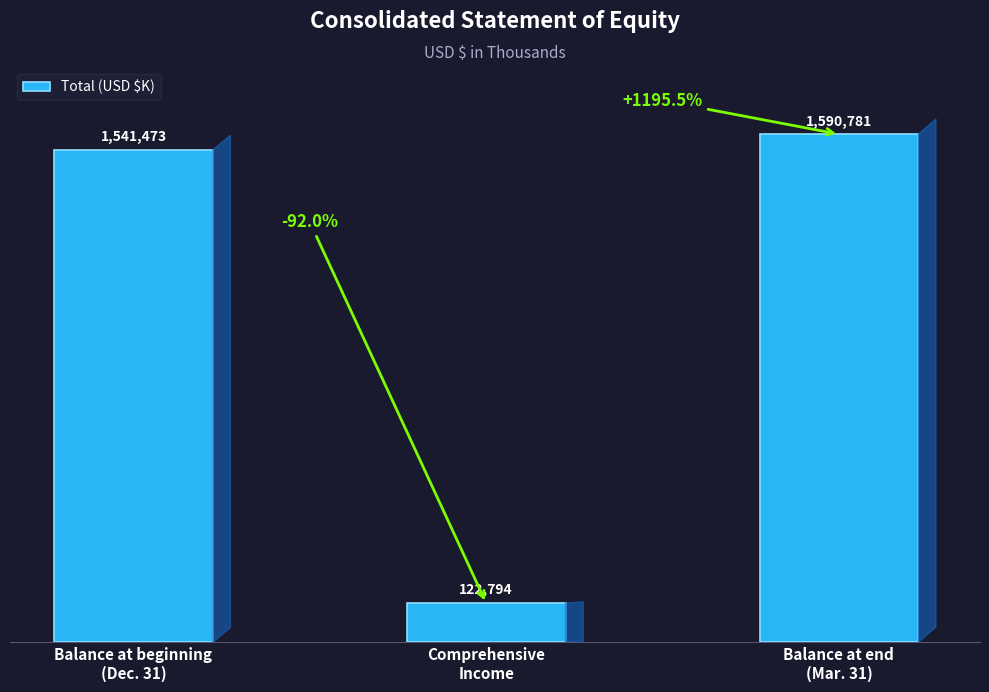

Are the bars horizontal?

No